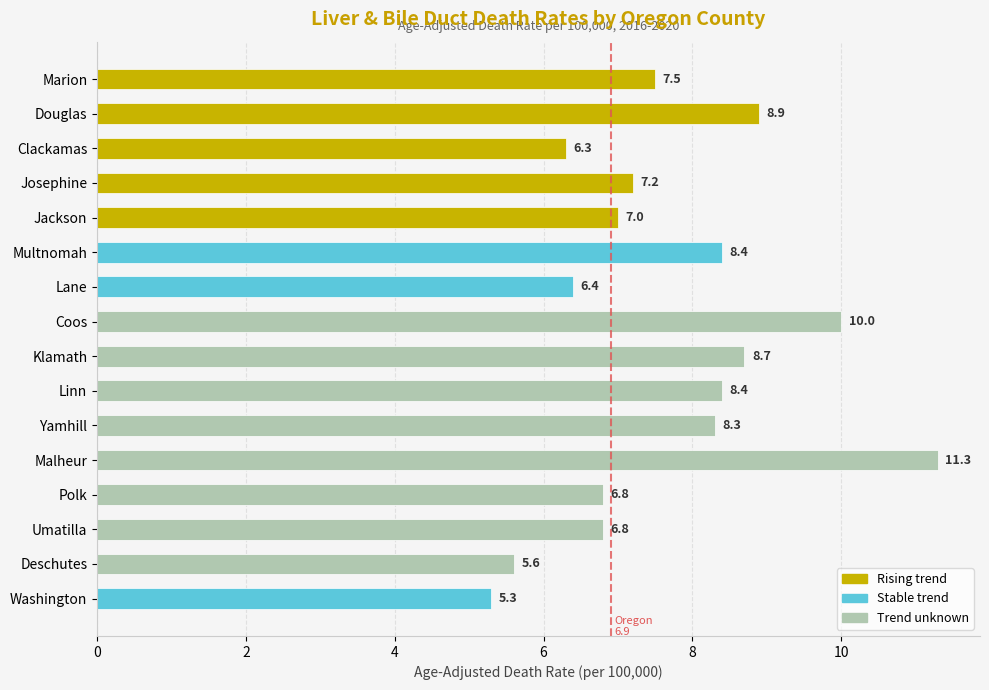

What is the minimum value shown in the chart?

5.3